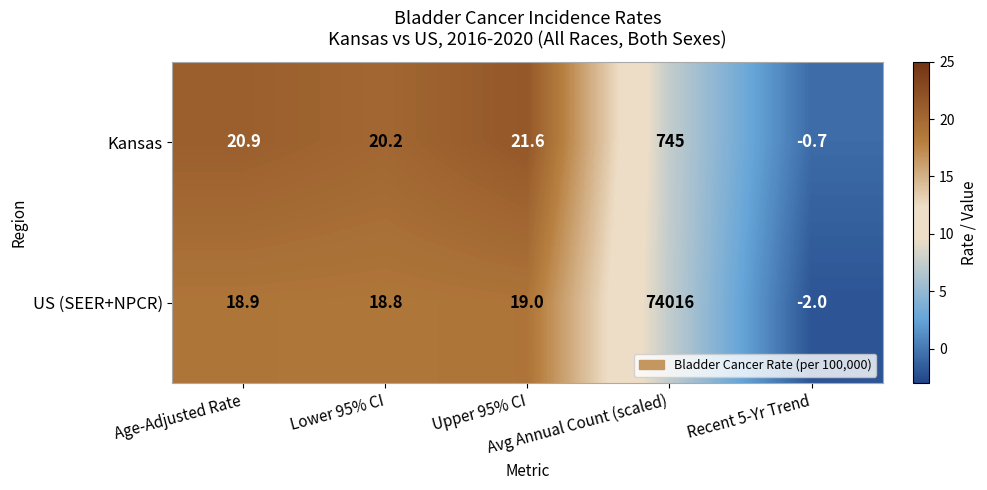

At which category is the sum across all series the highest?

Avg Annual Count (scaled)